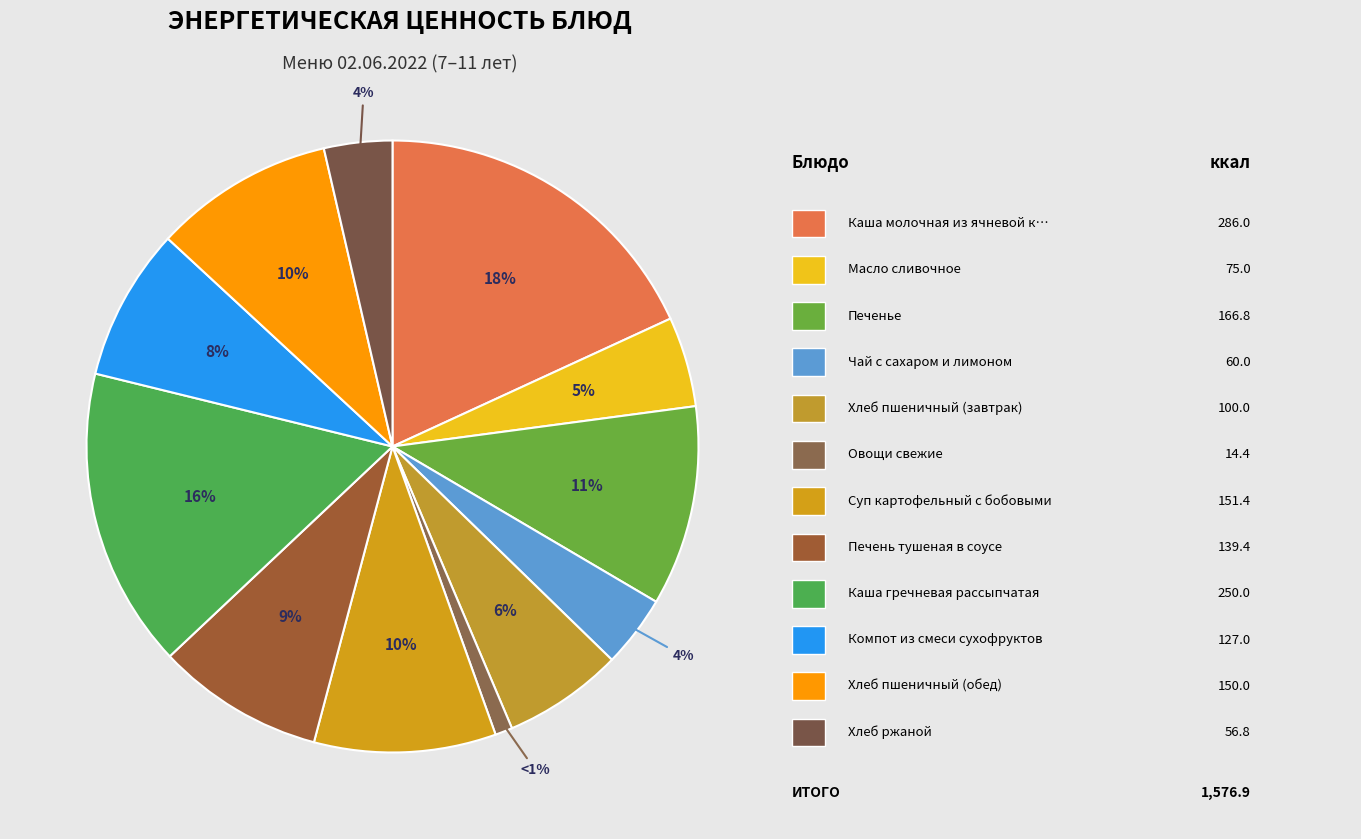

How many segments does this pie chart have?

12